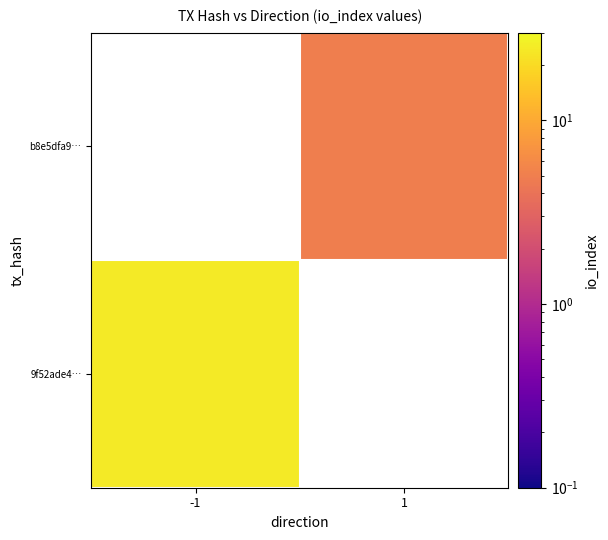

Count the number of categories in the chart.

2